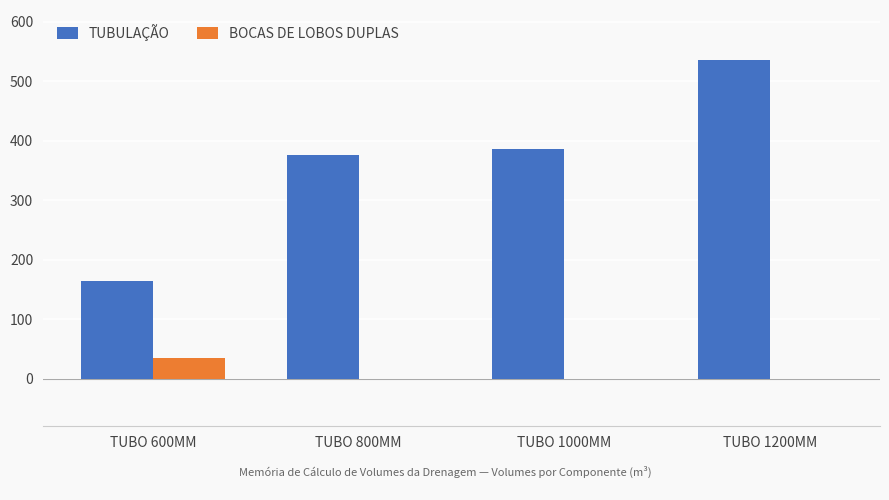

What are all the series names shown in the legend?

TUBULAÇÃO, BOCAS DE LOBOS DUPLAS